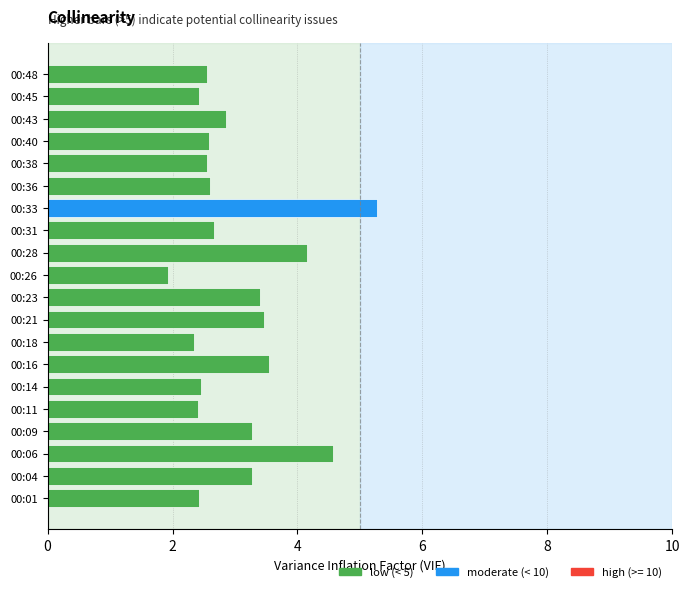

What is the average value?

2.9